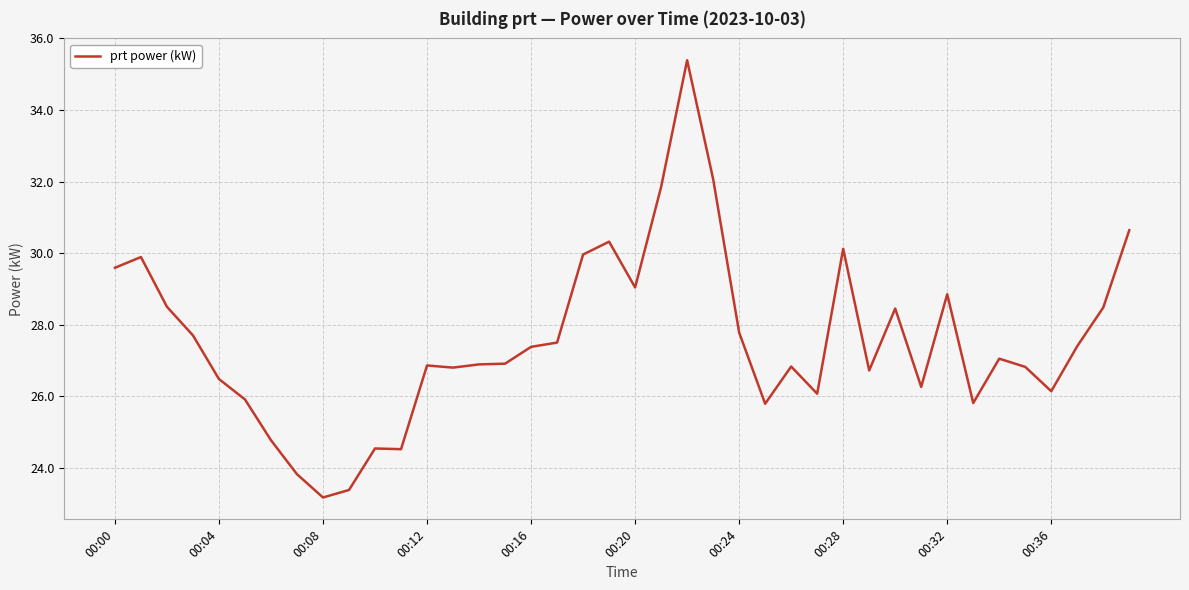

What is the greatest value displayed?

35.4